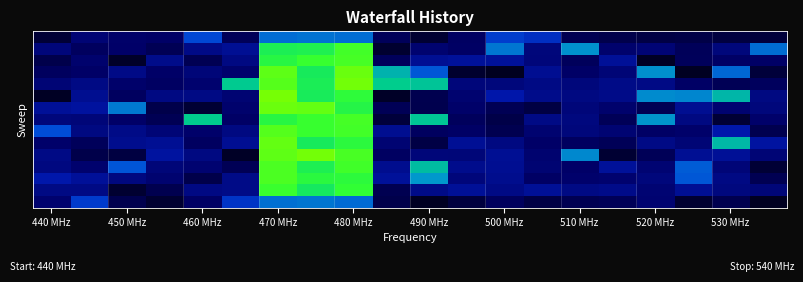

At how many categories does at least one series exceed 0?

20